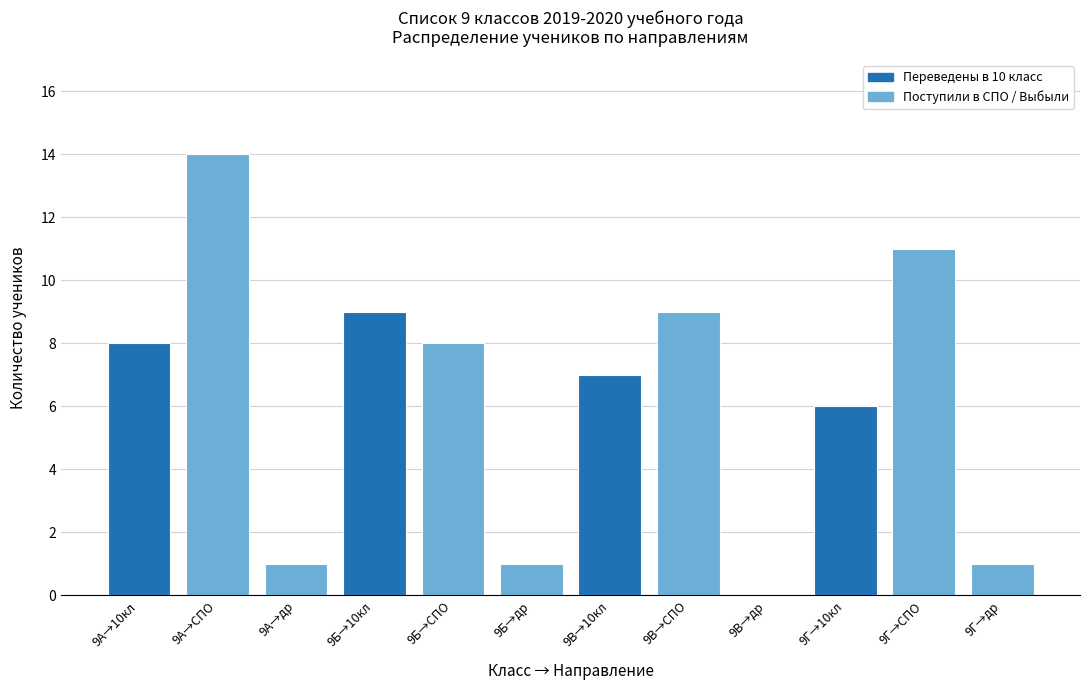

Reading right to left, extract all data points from this chart.

9Г→др=1	9Г→СПО=11	9Г→10кл=6	9В→др=0	9В→СПО=9	9В→10кл=7	9Б→др=1	9Б→СПО=8	9Б→10кл=9	9А→др=1	9А→СПО=14	9А→10кл=8